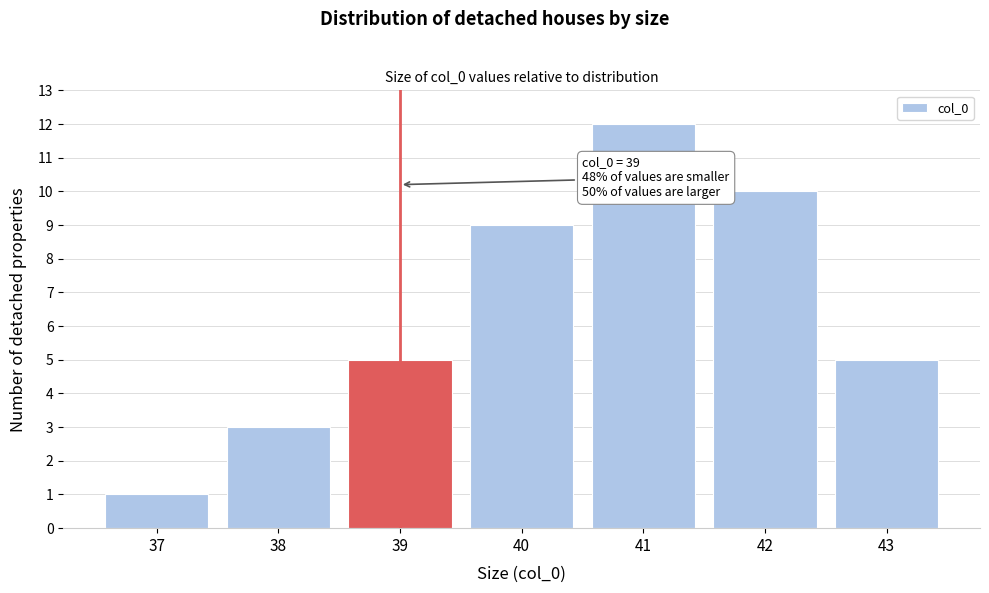

Reading left to right, extract all data points from this chart.

1	3	5	9	12	10	5